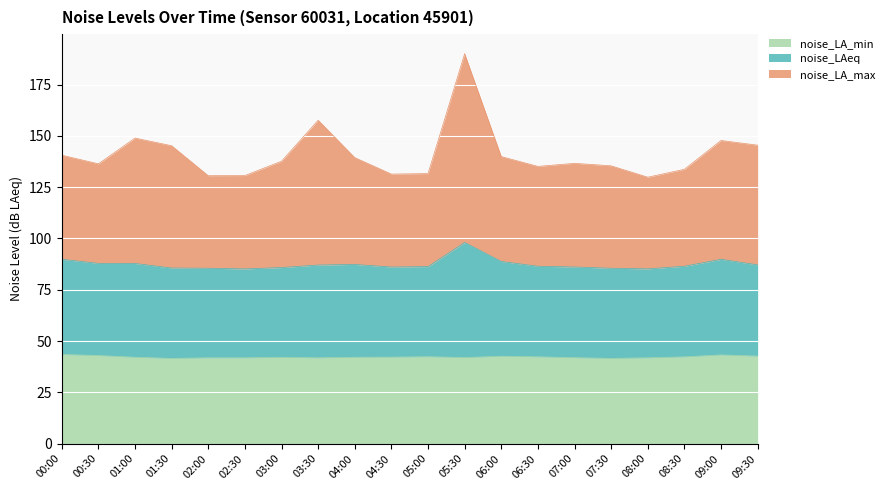

At how many categories does at least one series exceed 65?

20